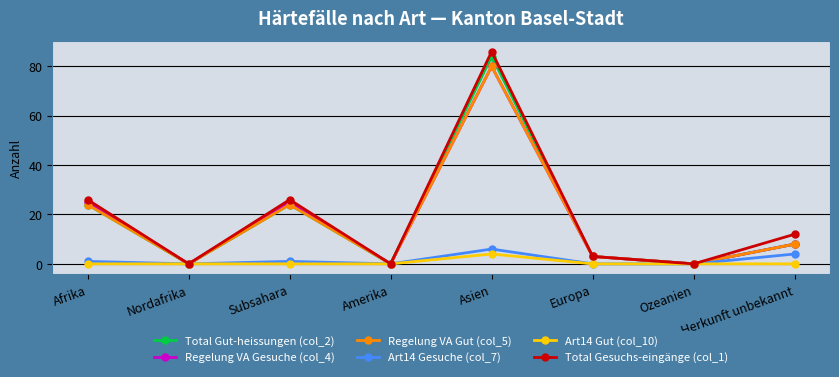

What is the average value of the Total Gesuchs-eingänge (col_1) series?

19